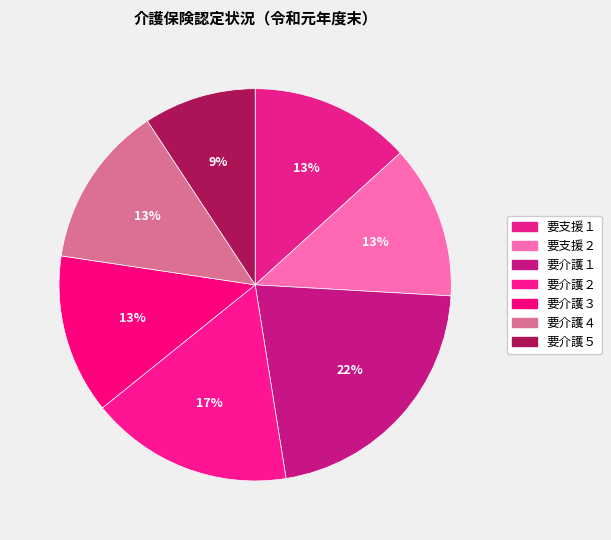

How many segments does this pie chart have?

7